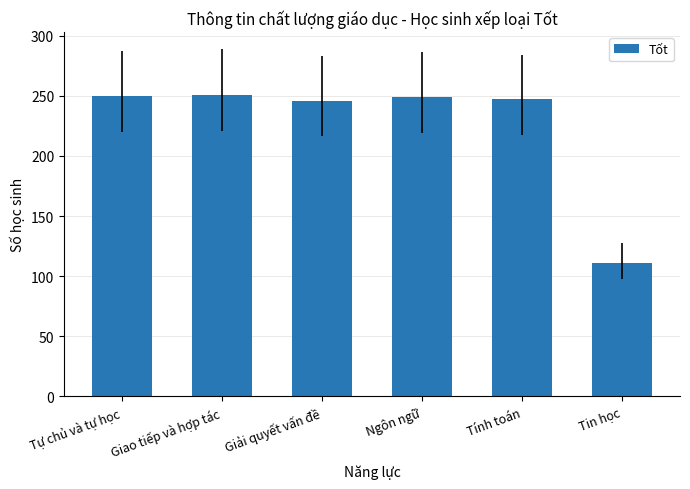

Read the value at Tin học, to the nearest 5.

110